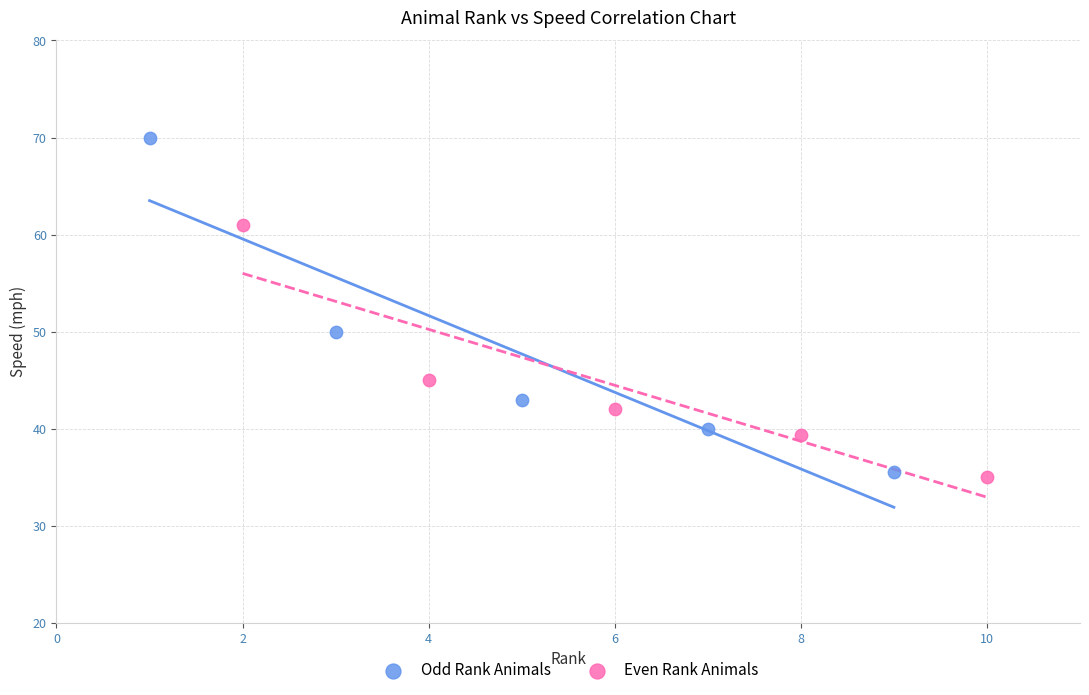

Which series contains the highest Y value?

Odd Rank Animals